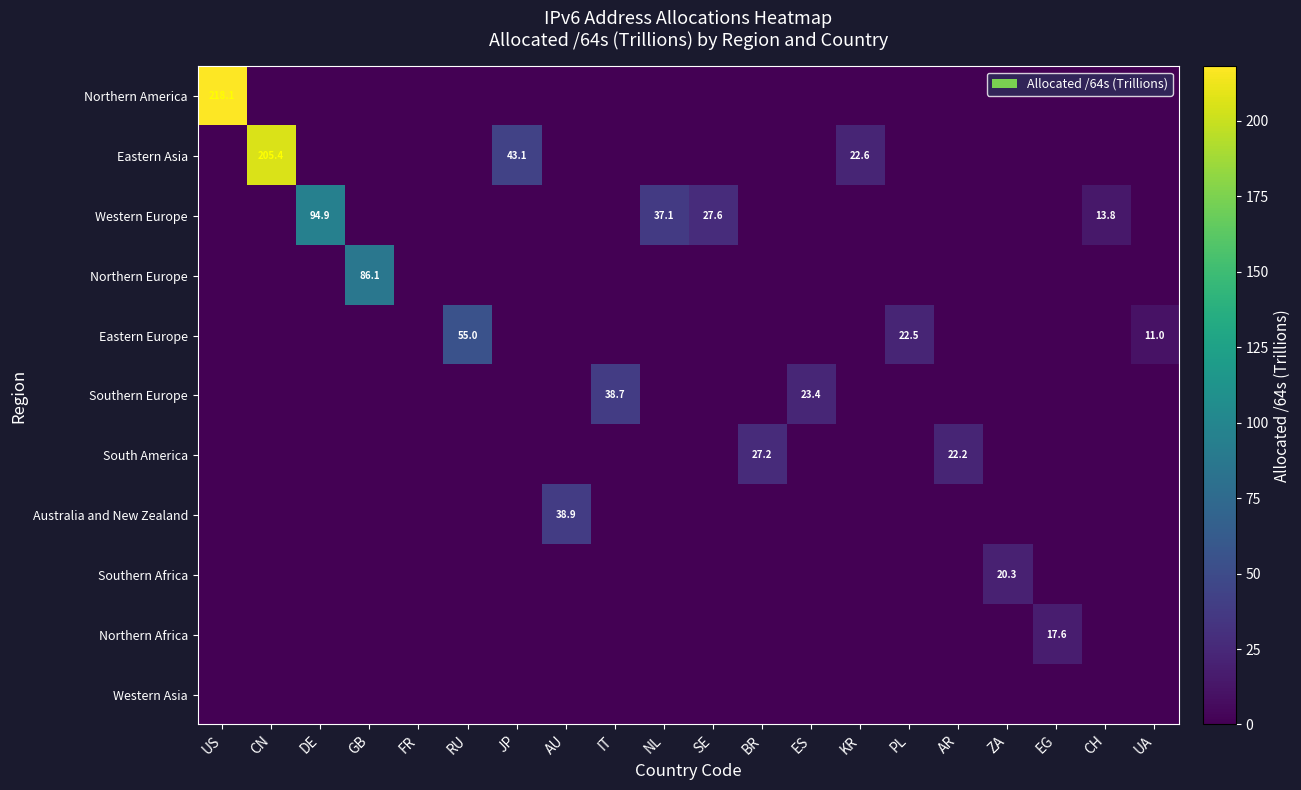

What is the total value across all series at IT?

38.7